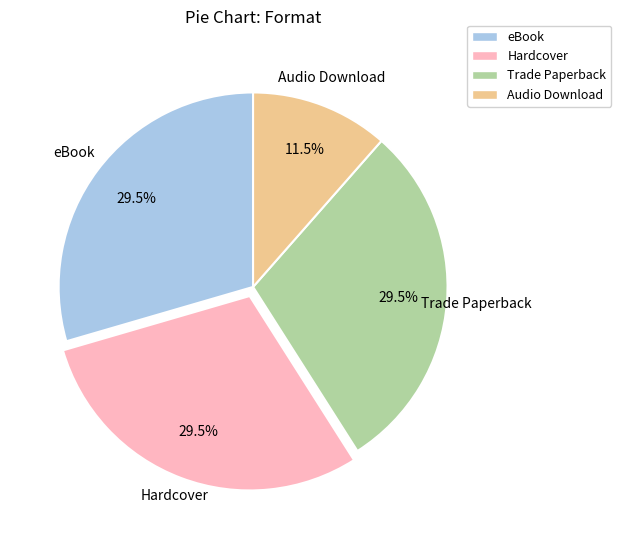

Approximately how many times larger is the value at Trade Paperback compared to Audio Download?

2.6